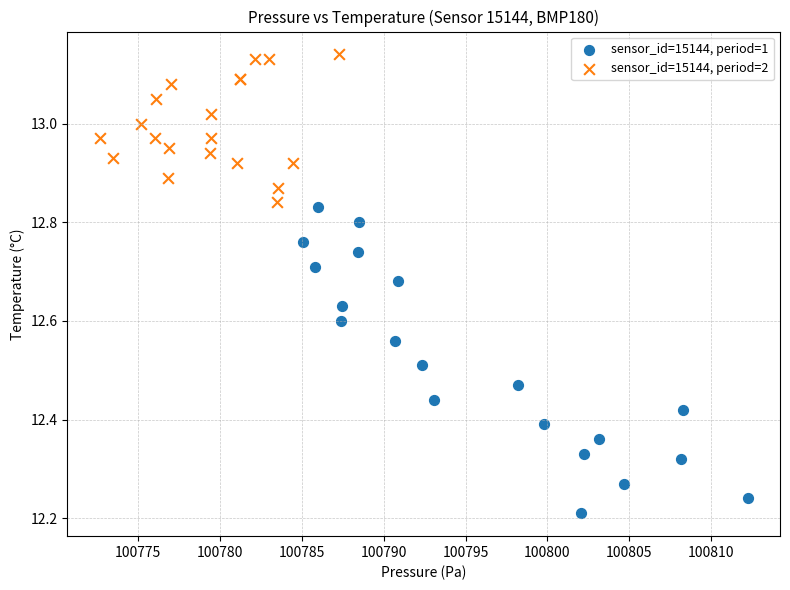

Which series reaches the maximum Y coordinate?

sensor_id=15144, period=2